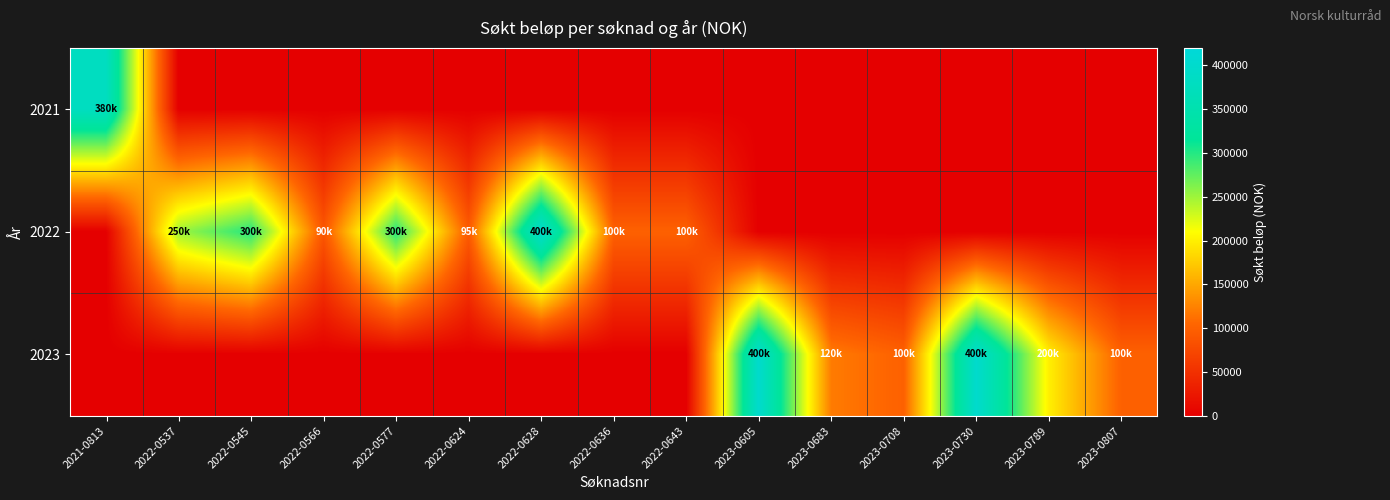

What is the total value across all series at 2022-0628?

400000